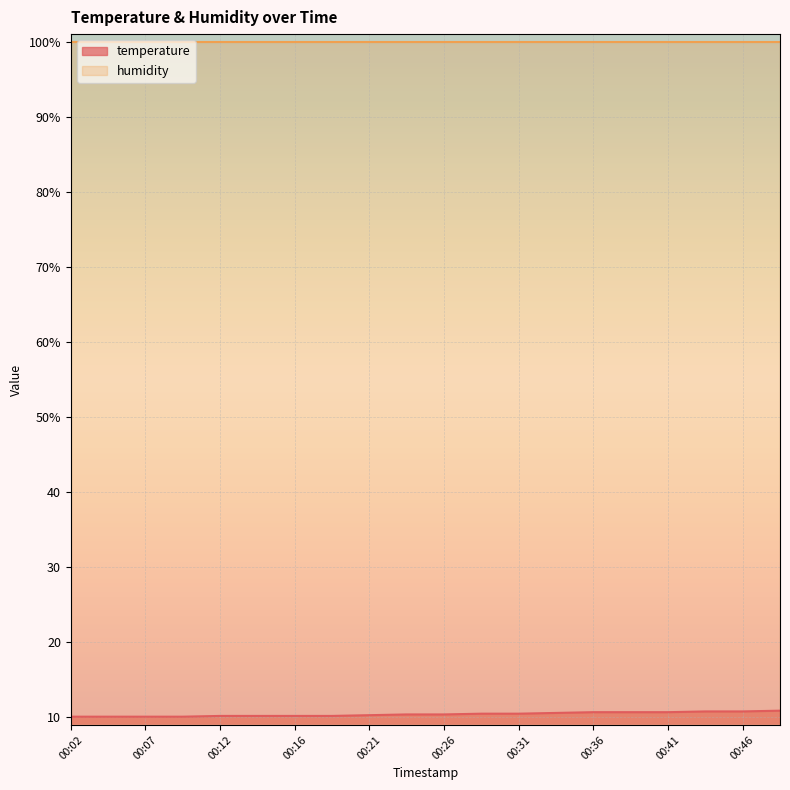

What is the change in value from 00:24 to 00:38?

+0.3